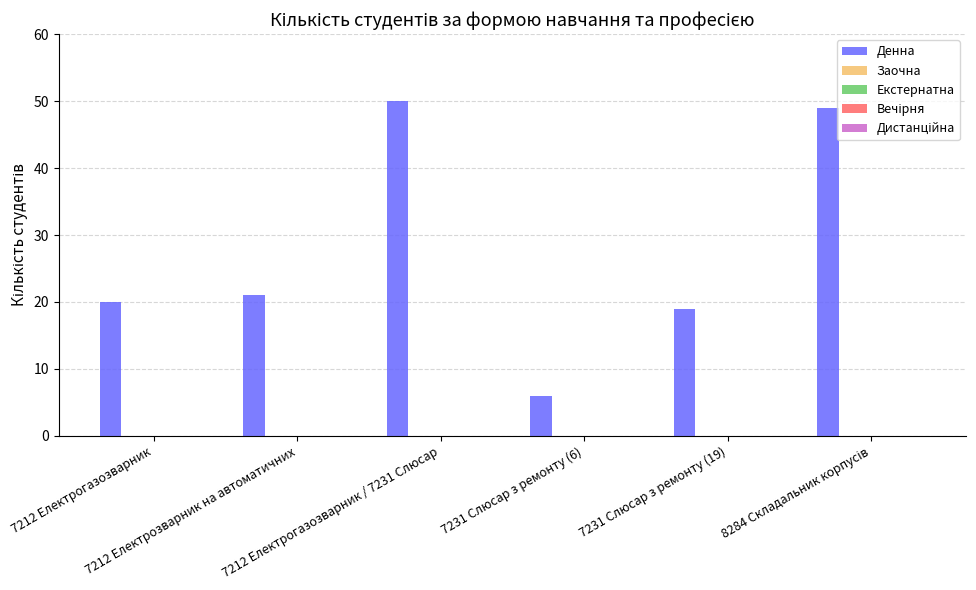

What is the minimum value shown in the chart?

6